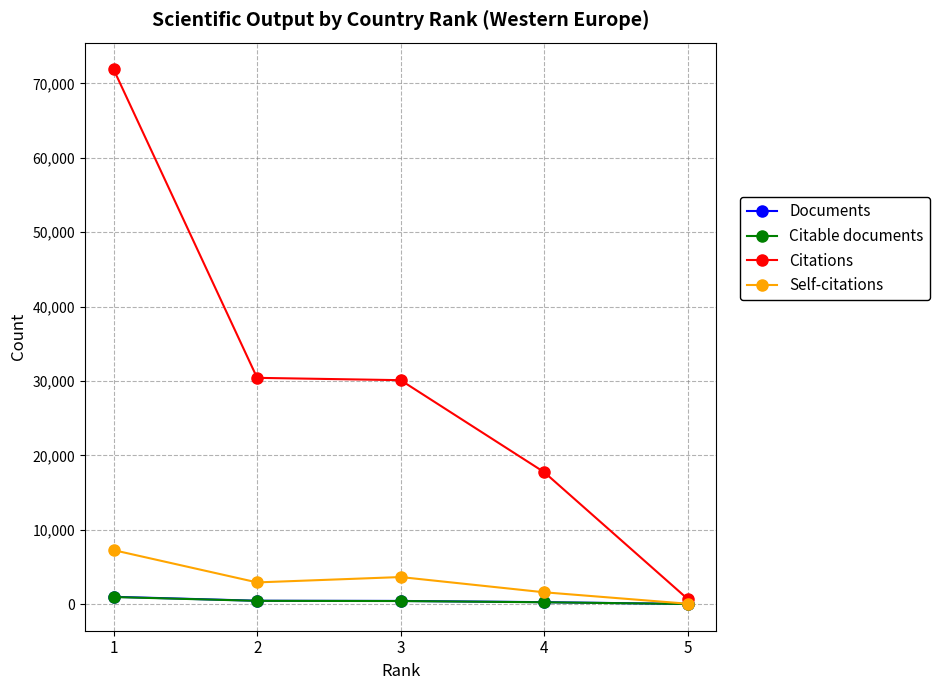

What is the highest value of the Self-citations series?

7253